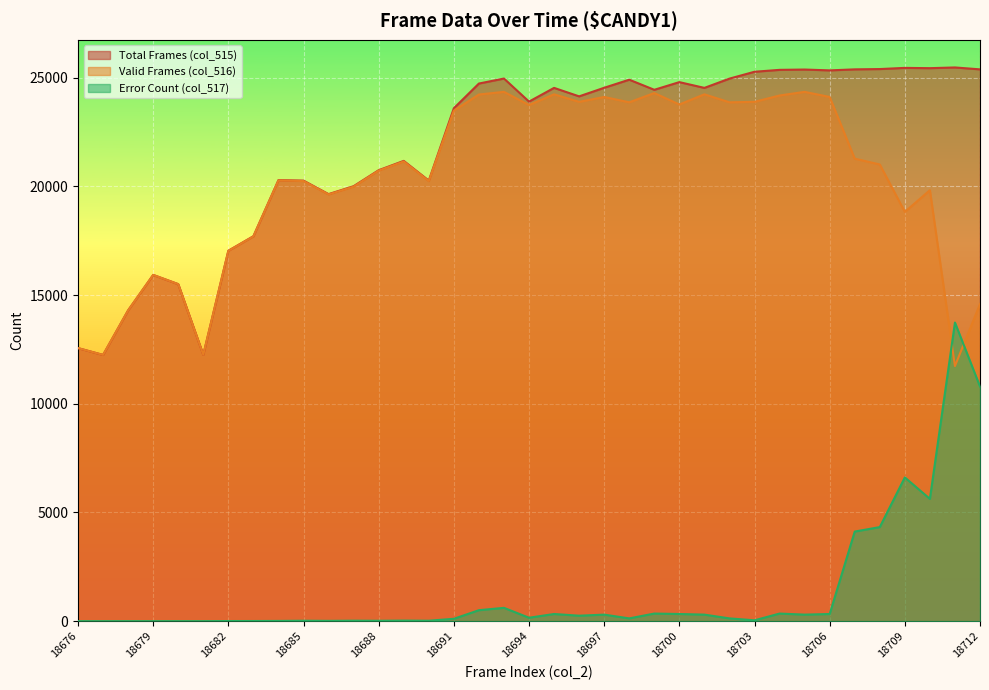

Reading left to right, extract all data points from this chart.

col_515: 18676=12562	18677=12247	18678=14298	18679=15928	18680=15504	18681=12255	18682=17041	18683=17708	18684=20289	18685=20266	18686=19645	18687=20010	18688=20745	18689=21174	18690=20266	18691=23596	18692=24732	18693=24962	18694=23901	18695=24532	18696=24142	18697=24537	18698=24909	18699=24444	18700=24797	18701=24532	18702=24958	18703=25274	18704=25361	18705=25376	18706=25337	18707=25384	18708=25398	18709=25452	18710=25439	18711=25472	18712=25384
col_516: 18676=12561	18677=12247	18678=14297	18679=15927	18680=15503	18681=12254	18682=17035	18683=17701	18684=20278	18685=20246	18686=19631	18687=19988	18688=20727	18689=21148	18690=20246	18691=23486	18692=24227	18693=24349	18694=23743	18695=24236	18696=23890	18697=24114	18698=23868	18699=24295	18700=23768	18701=24236	18702=23868	18703=23890	18704=24182	18705=24349	18706=24114	18707=21276	18708=21009	18709=18827	18710=19826	18711=11735	18712=14590
col_517: 18676=1	18677=0	18678=1	18679=1	18680=1	18681=1	18682=6	18683=7	18684=11	18685=20	18686=14	18687=22	18688=18	18689=26	18690=20	18691=110	18692=505	18693=613	18694=158	18695=330	18696=252	18697=301	18698=128	18699=350	18700=330	18701=301	18702=128	18703=40	18704=350	18705=301	18706=330	18707=4122	18708=4328	18709=6612	18710=5626	18711=13737	18712=10794